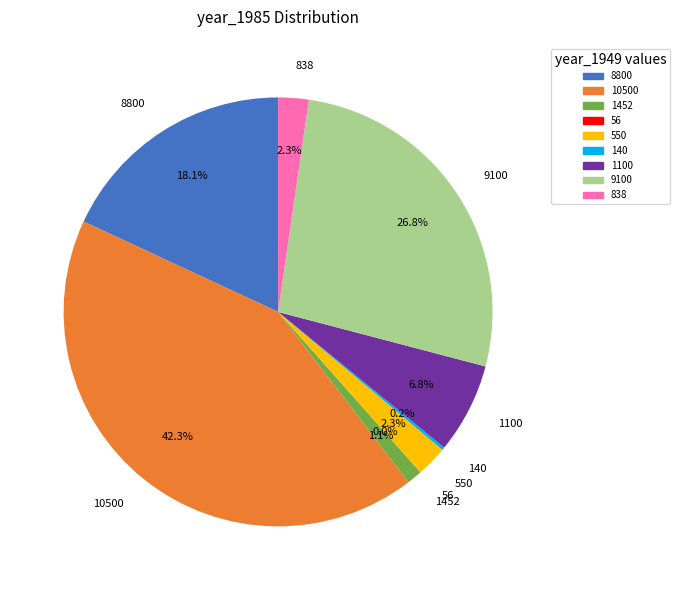

Between 9100 and 1100, which is larger?

9100